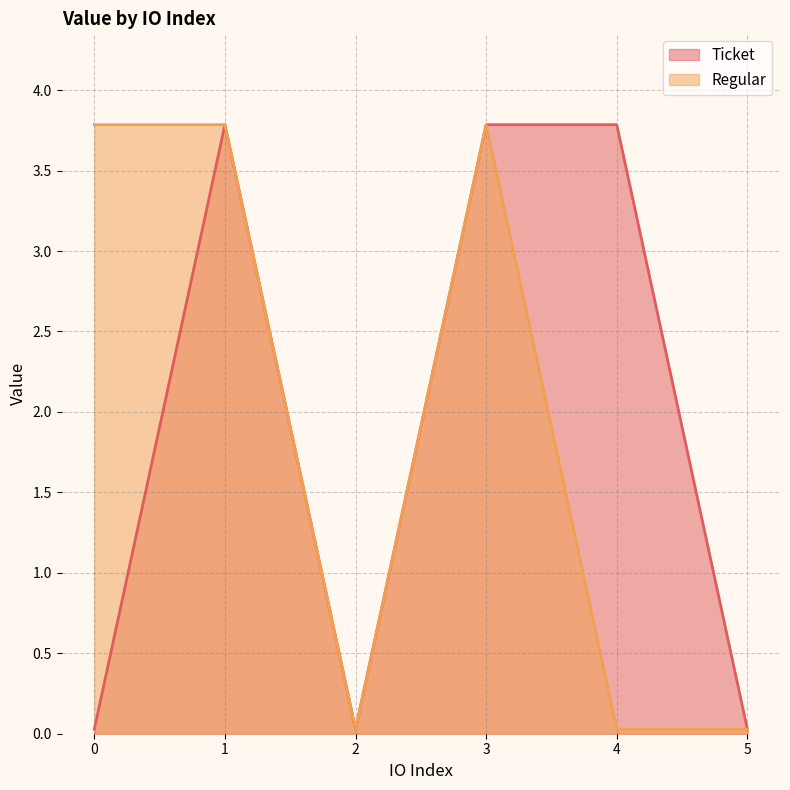

Is the value of Ticket at 3 greater than the value of Regular at 0?

No